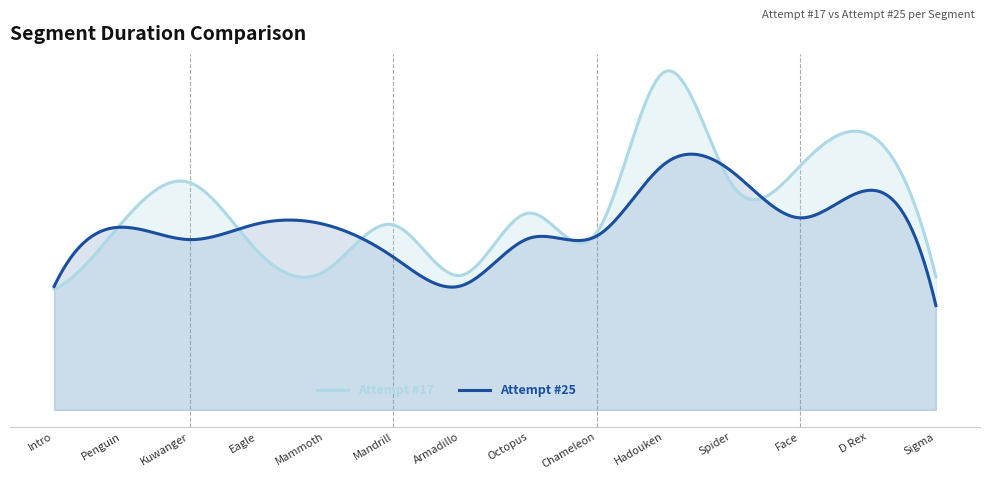

What is the label of the 4th point from the left?

Eagle